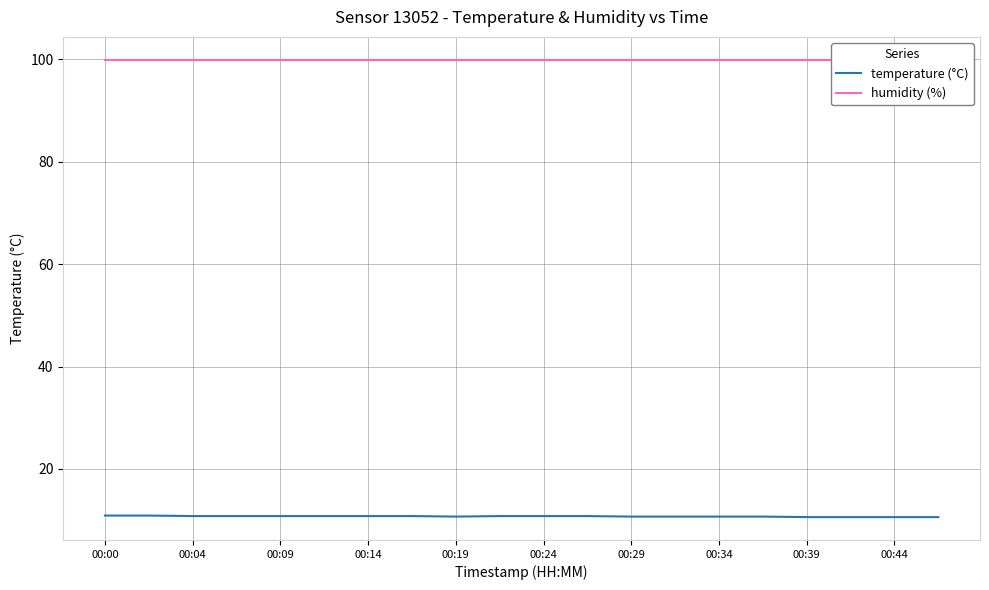

Count the number of categories in the chart.

20